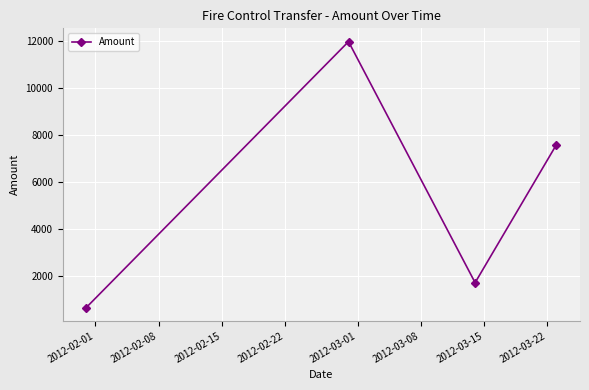

Reading left to right, extract all data points from this chart.

639.6	11980.0	1700.0	7590.0